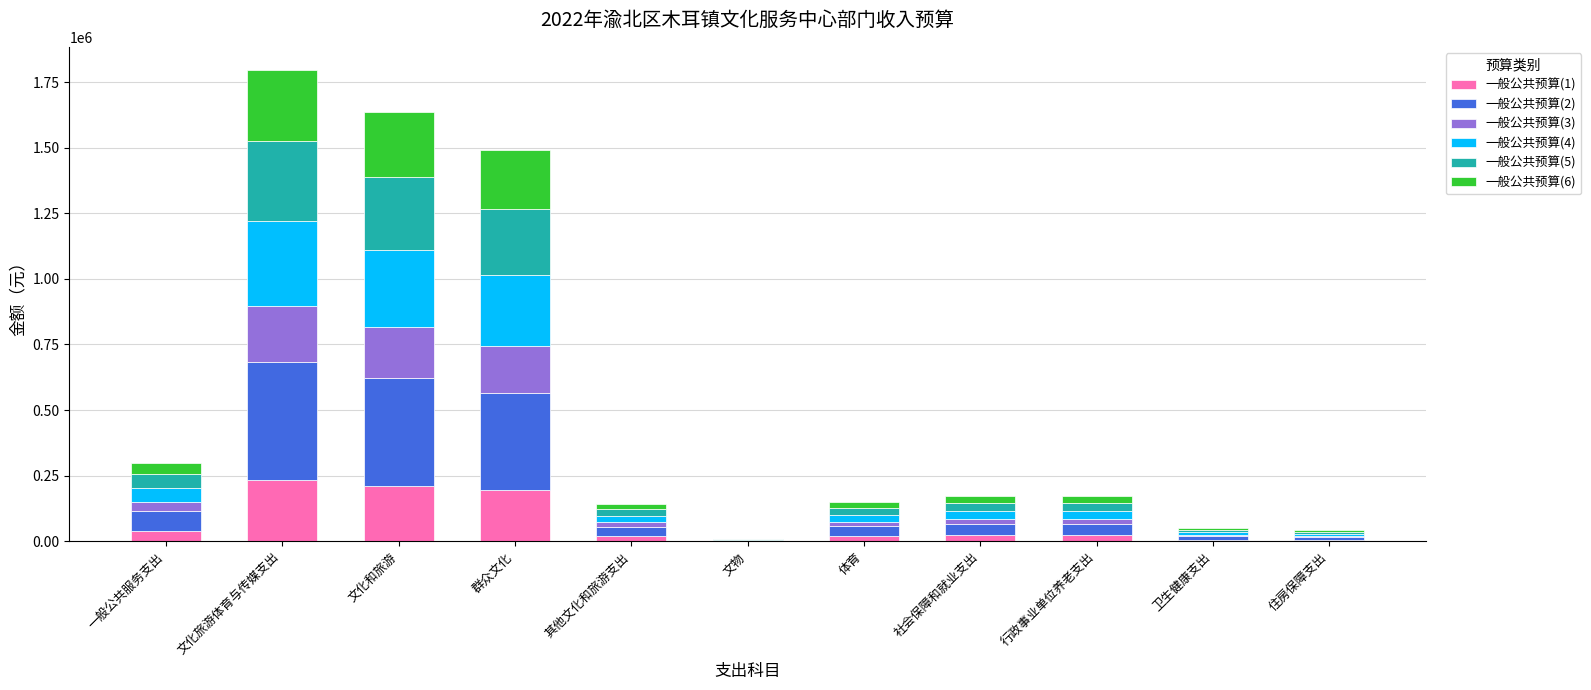

Does the chart contain stacked bars?

Yes